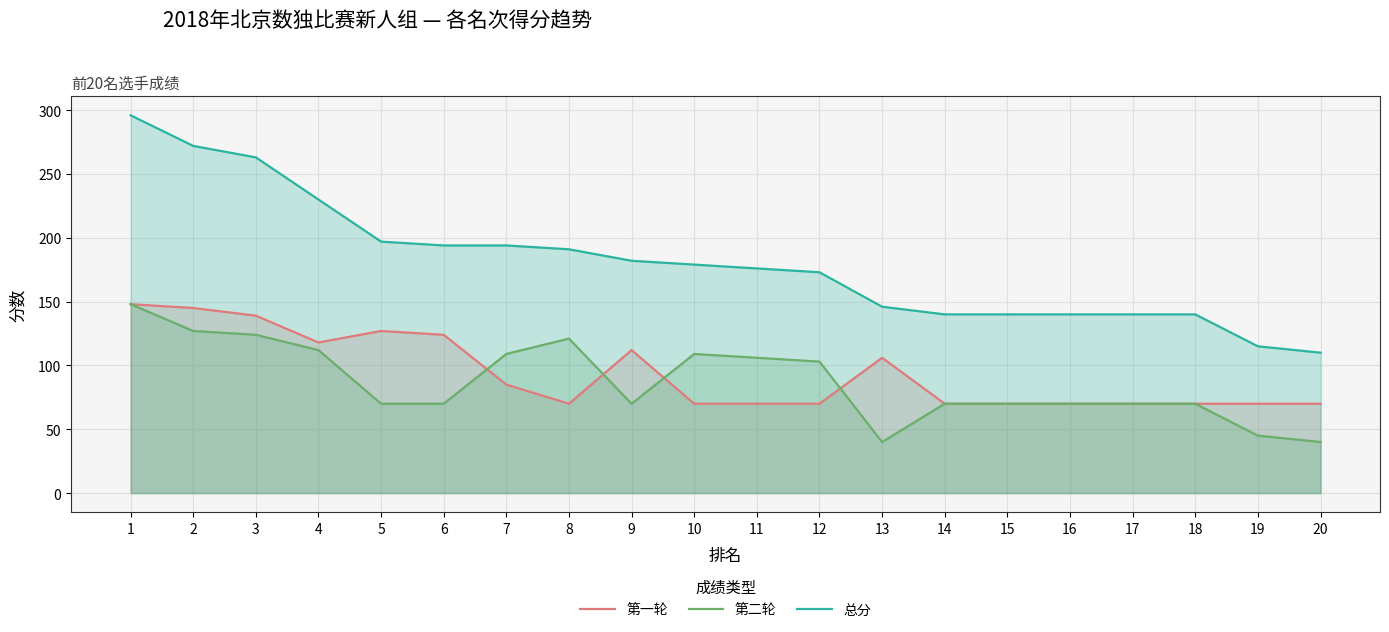

True or false: 第二轮 has more than 2 interior local peaks.

False